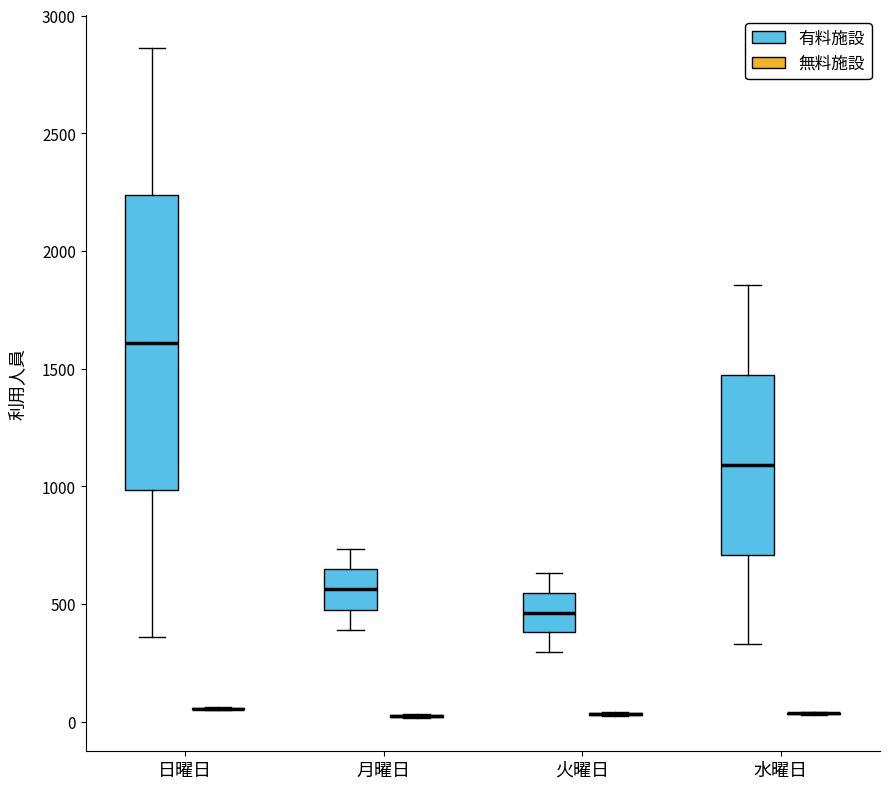

Reading left to right, transcribe this box plot: for each box, give where its median line is, the range the box spans, and where its two whiskers end, as read against the y-axis. The values are not printed on the chart, so give them approximately, as read against the axis.

日曜日 (有料施設): median 1600, box 1000 to 2250, whiskers 350 to 2850
日曜日 (無料施設): box collapsed to a line at 50, whiskers 50 to 50
月曜日 (有料施設): median 550, box 500 to 650, whiskers 400 to 750
月曜日 (無料施設): box collapsed to a line at 0, whiskers 0 to 50
火曜日 (有料施設): median 450, box 400 to 550, whiskers 300 to 650
火曜日 (無料施設): box collapsed to a line at 50, whiskers 50 to 50
水曜日 (有料施設): median 1100, box 700 to 1450, whiskers 350 to 1850
水曜日 (無料施設): box collapsed to a line at 50, whiskers 50 to 50